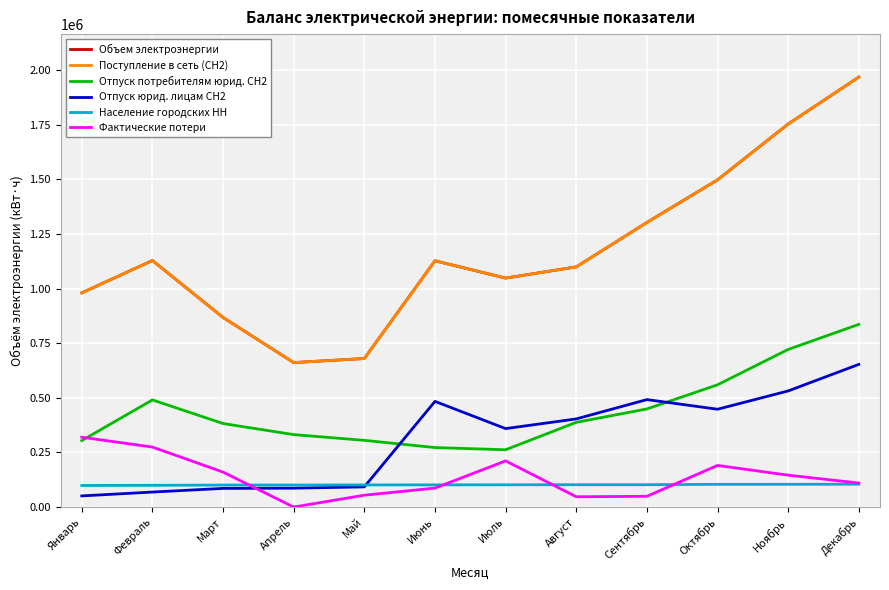

Reading left to right, transcribe all the data shown in this chart.

Объем электроэнергии: 980064	1128024	867384	661006	679729	1126842	1047606	1098831	1302095	1497120	1752606	1967202
Поступление в сеть (СН2): 980064	1128024	867384	661006	679729	1126842	1047606	1098831	1302095	1497120	1752606	1967202
Отпуск потребителям юрид. СН2: 304170	490232	382205	331471	305226	272250	262190	387649	448911	559409	721137	835875
Отпуск юрид. лицам СН2: 51008	68675	85411	86490	92387	483516	359018	403284	491761	447610	531321	652833
Население городских НН: 98715	99580	100675	100860	101240	101575	101910	102250	102290	104010	104130	104745
Фактические потери: 319613	274503	159983	0	54337	86840	211334	47075	49288	190495	145889	109871